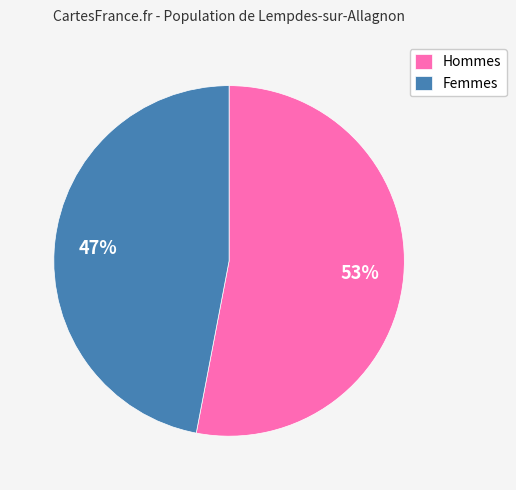

Between Hommes and Femmes, which is larger?

Hommes